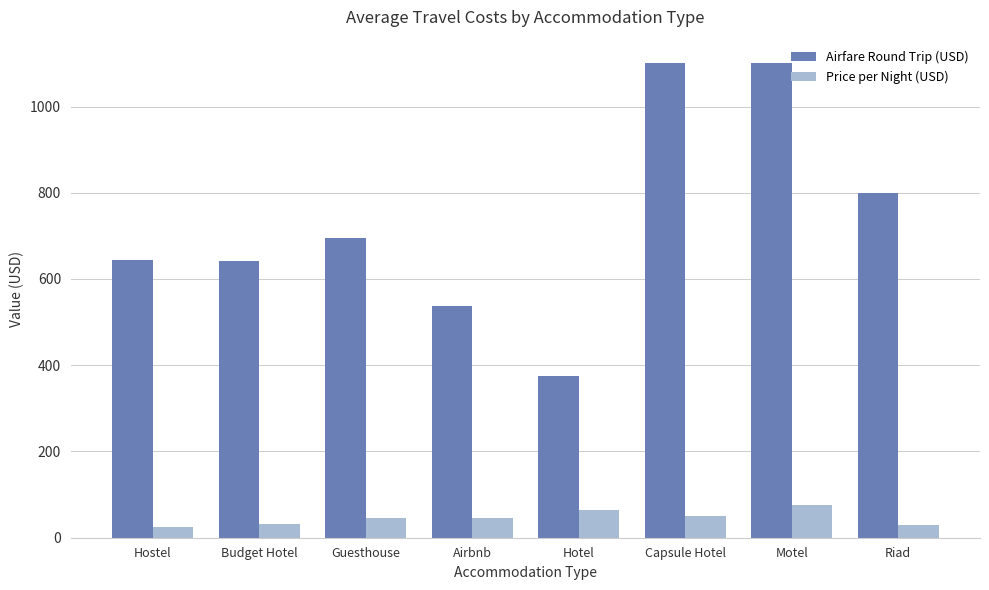

Is it true that Airfare Round Trip (USD) equals 1100 at Motel?

True